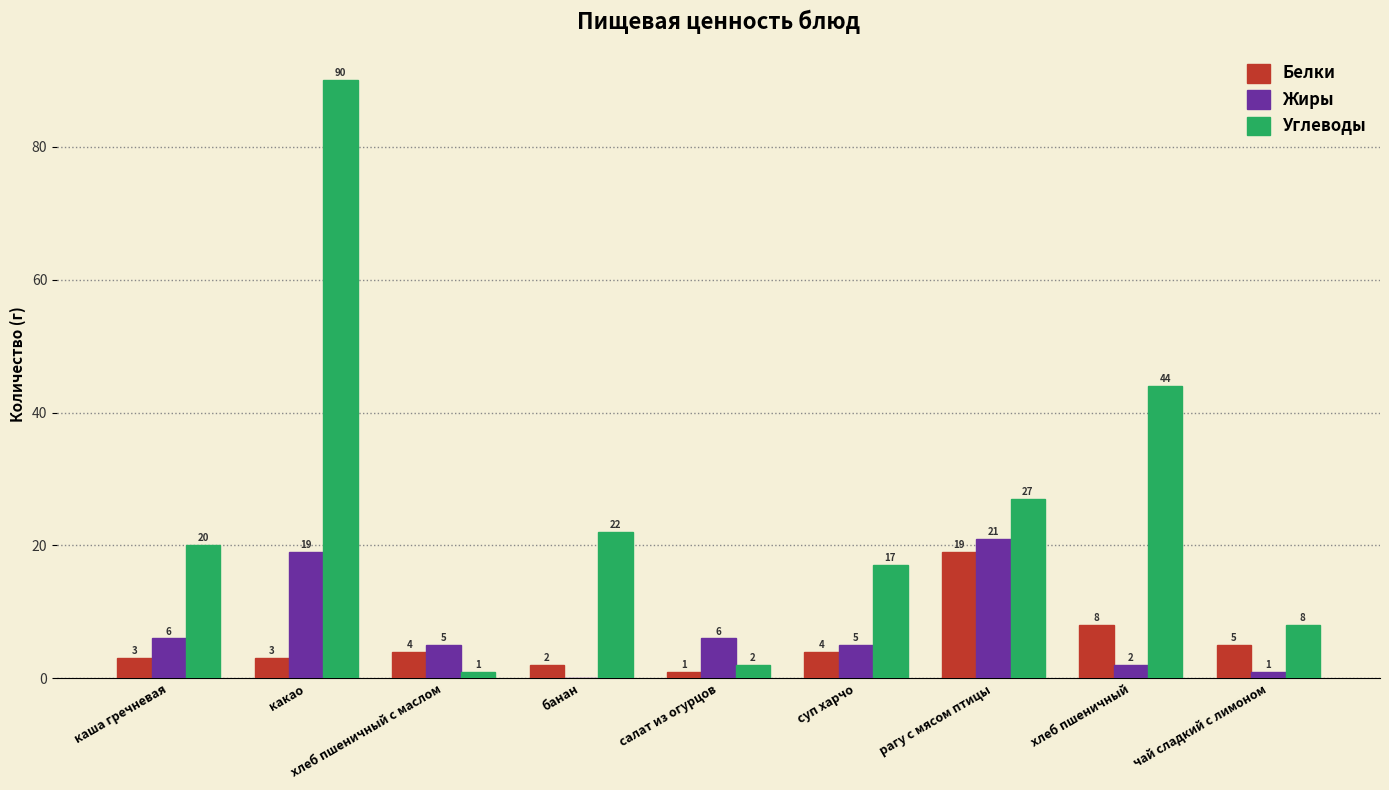

What is the sum of all Углеводы values?

231